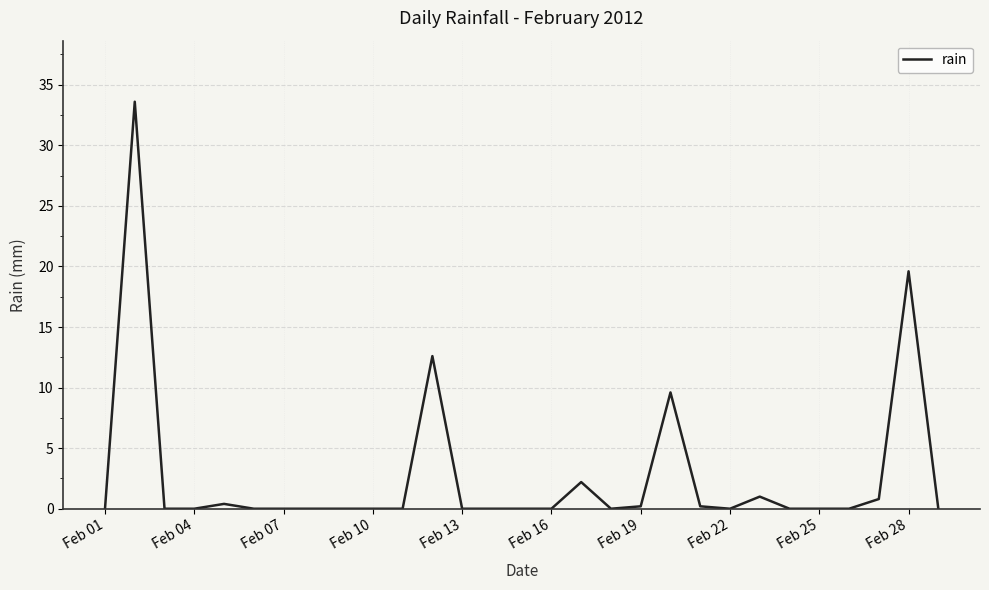

What is the difference between the maximum and minimum values?

33.6